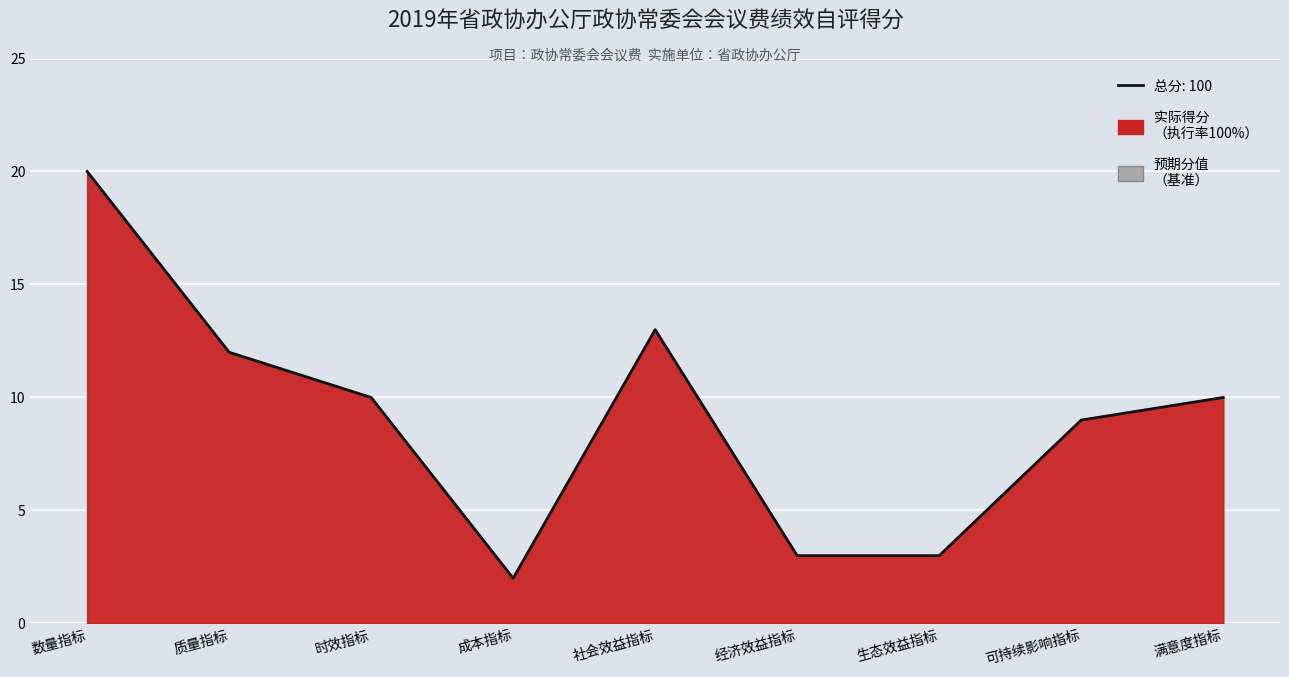

True or false: 预期分值 has a value of 2 at 时效指标.

False